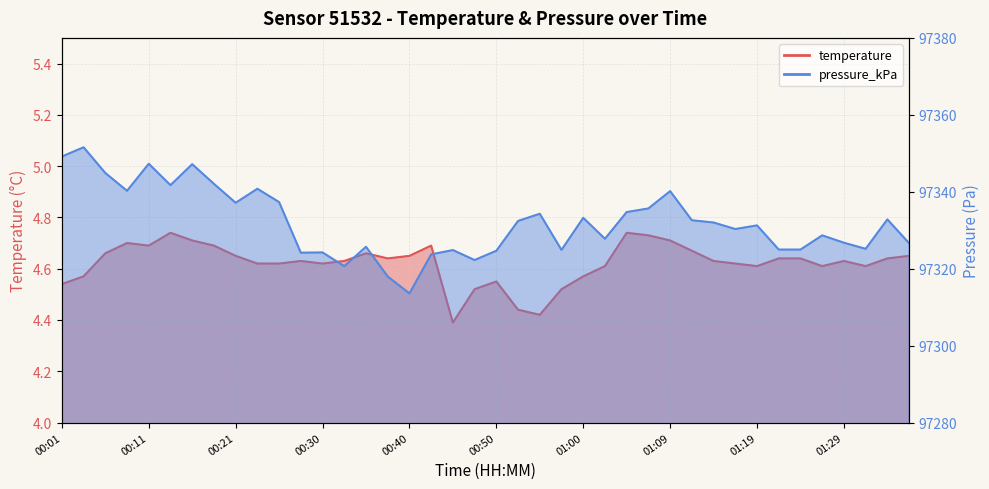

What is the total value across all series at 00:06?

97349.5